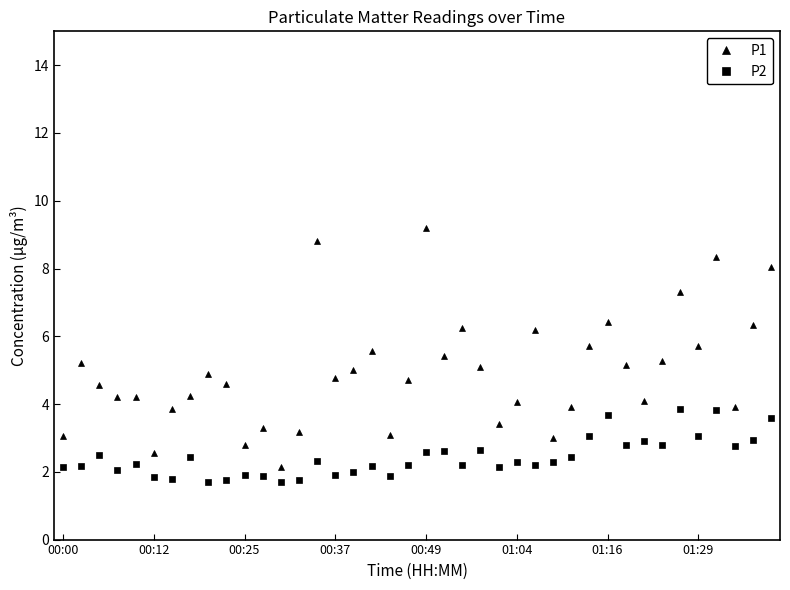

In P2, how many points are higher than both neighbors (excluding endpoints)?

13